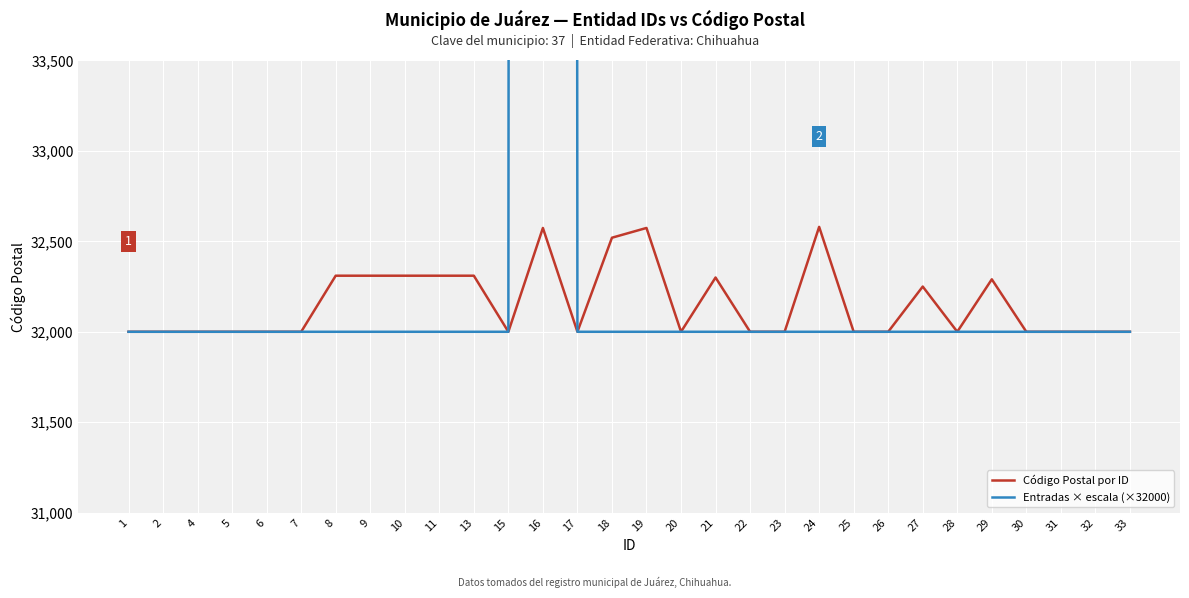

True or false: Entradas × escala (×32000) and Código Postal por ID intersect in this chart.

False